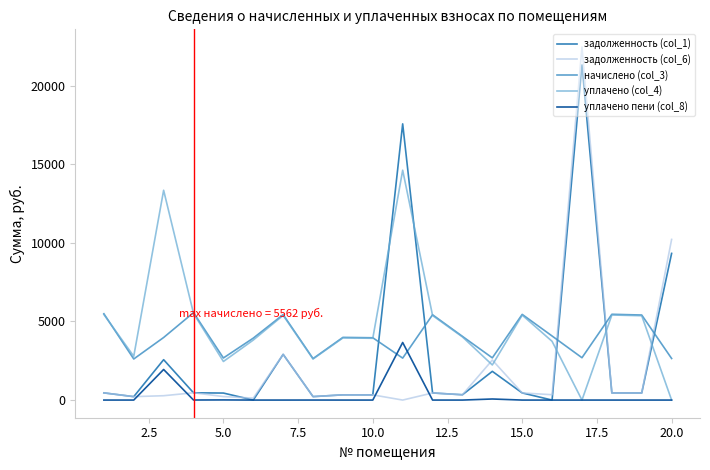

Rank the series by their maximum value, from lowest to highest.

уплачено пени (col_8), начислено (col_3), уплачено (col_4), задолженность (col_1), задолженность (col_6)